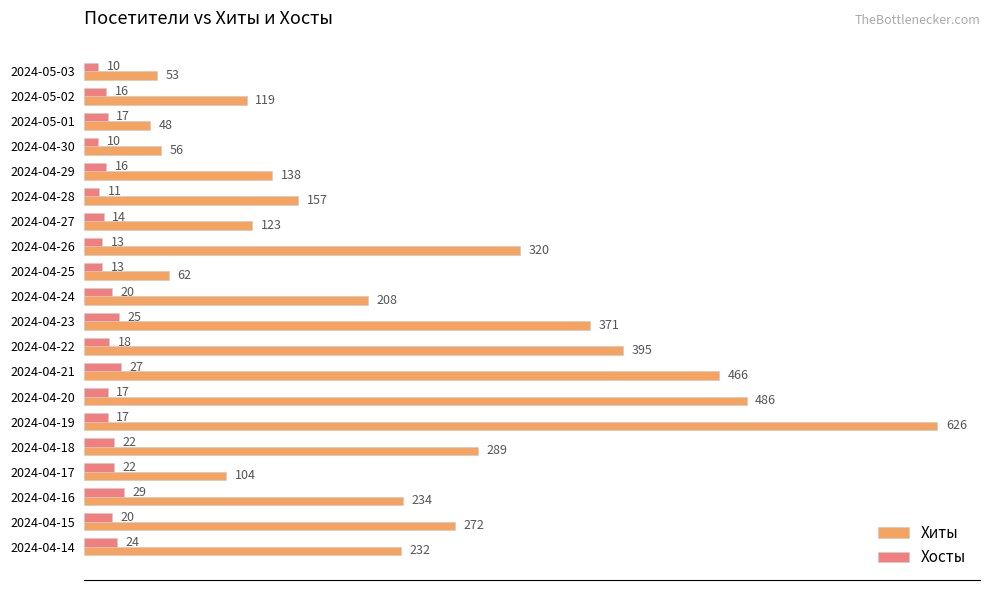

Rank the series by their average value, from lowest to highest.

Хосты, Хиты